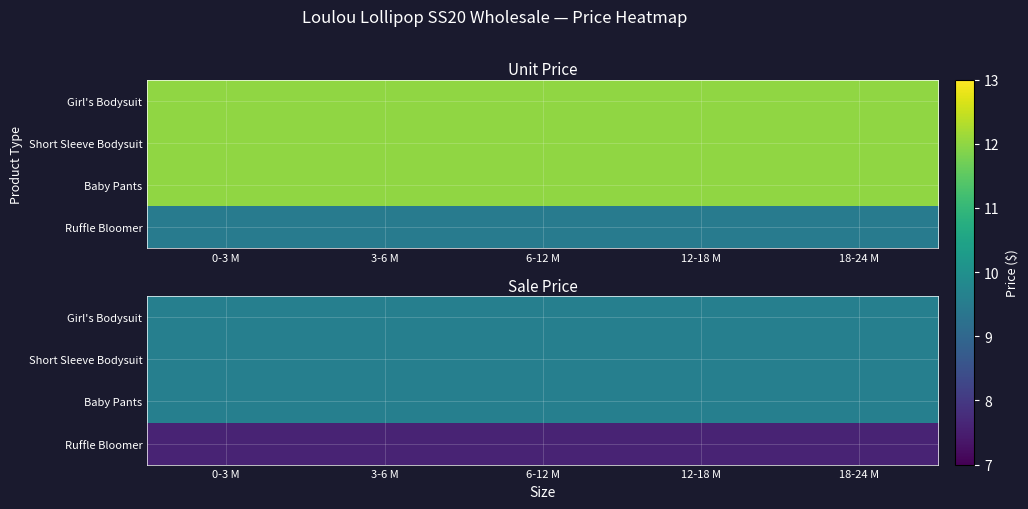

Which has a higher value, 18-24 M or 0-3 M?

18-24 M